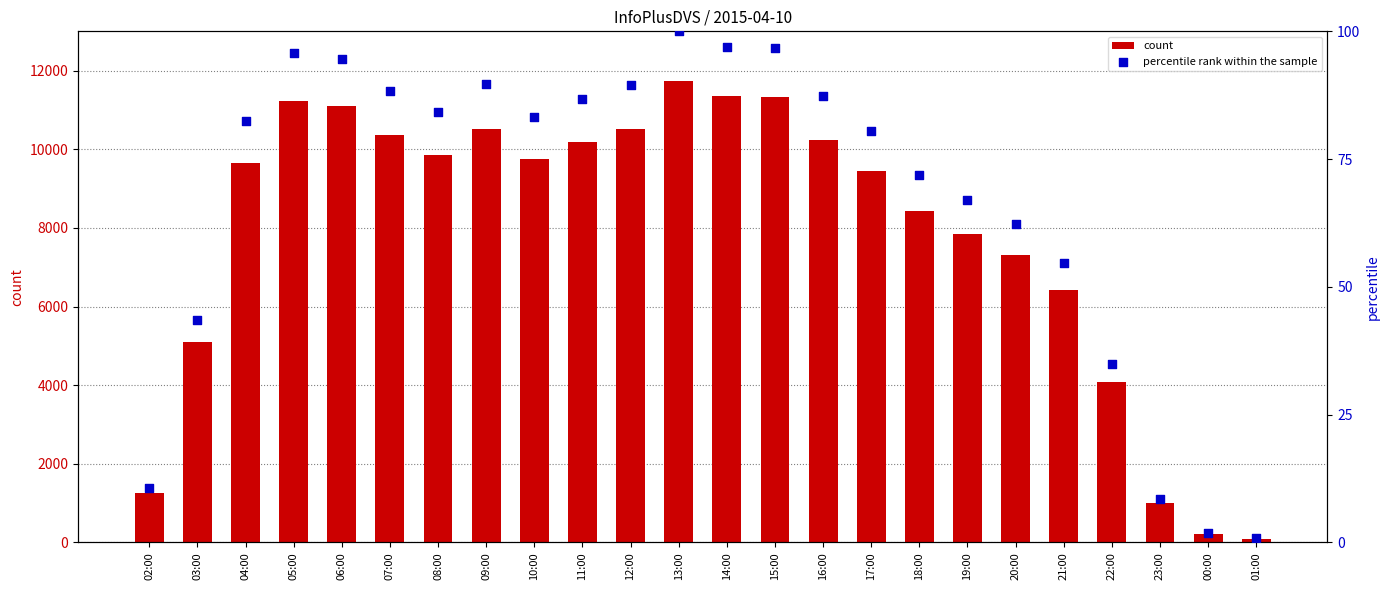

Which series reaches the maximum Y coordinate?

count